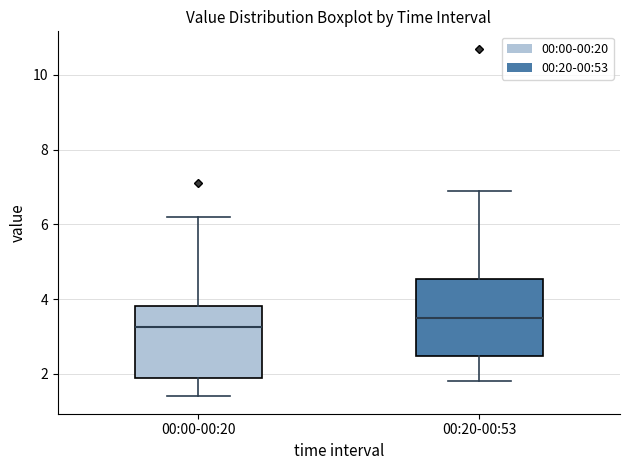

Which box's median line is the highest?

00:20-00:53